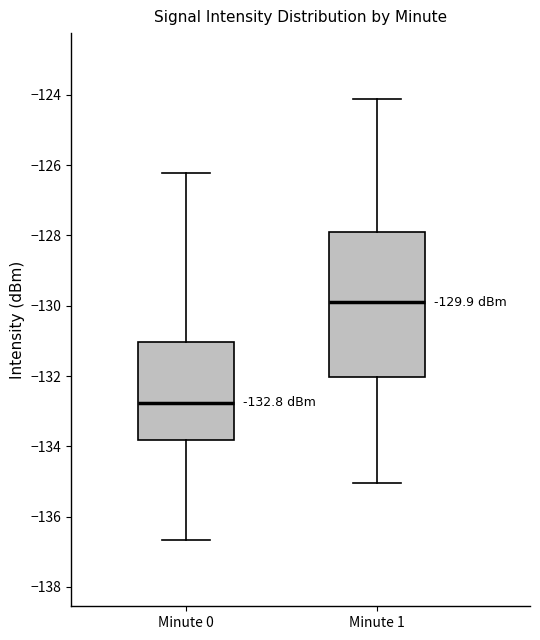

Comparing the boxes themselves (not the whiskers), which one is the tallest?

Minute 1